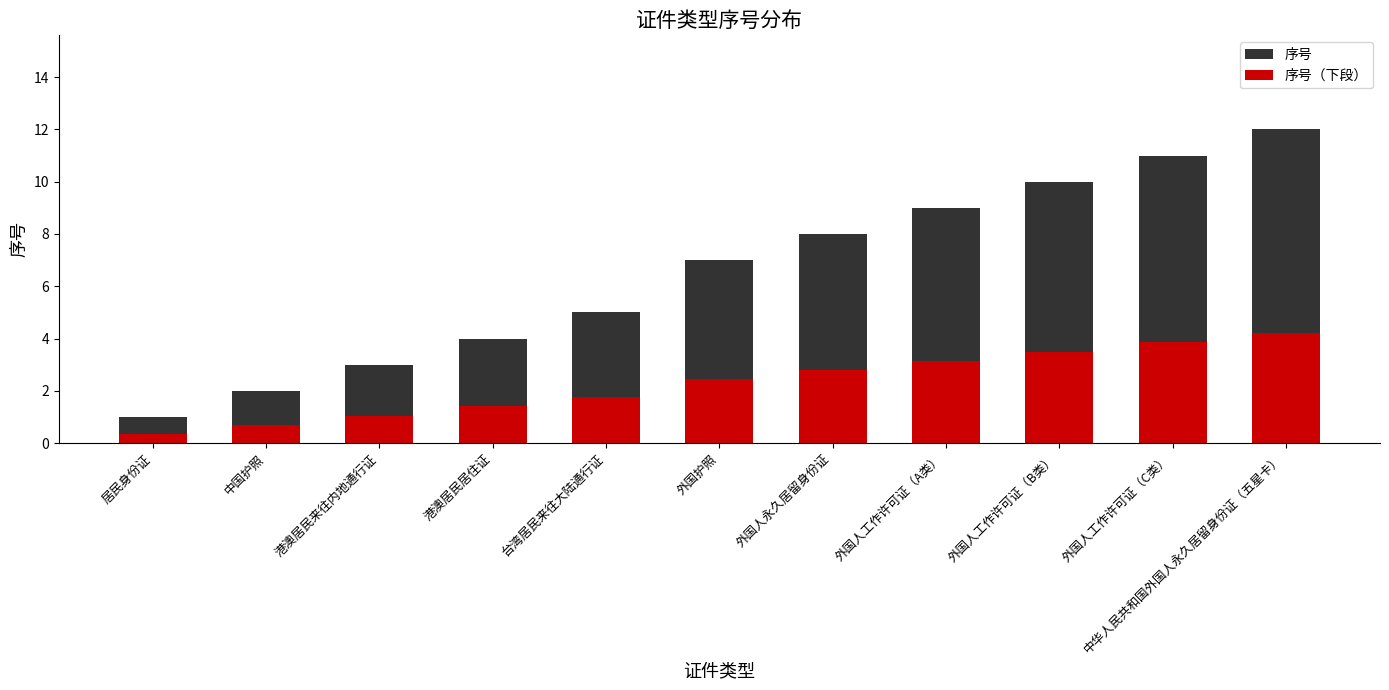

List the labels in order of 序号（下段） value, largest first.

中华人民共和国外国人永久居留身份证（五星卡）, 外国人工作许可证（C类）, 外国人工作许可证（B类）, 外国人工作许可证（A类）, 外国人永久居留身份证, 外国护照, 台湾居民来往大陆通行证, 港澳居民居住证, 港澳居民来往内地通行证, 中国护照, 居民身份证